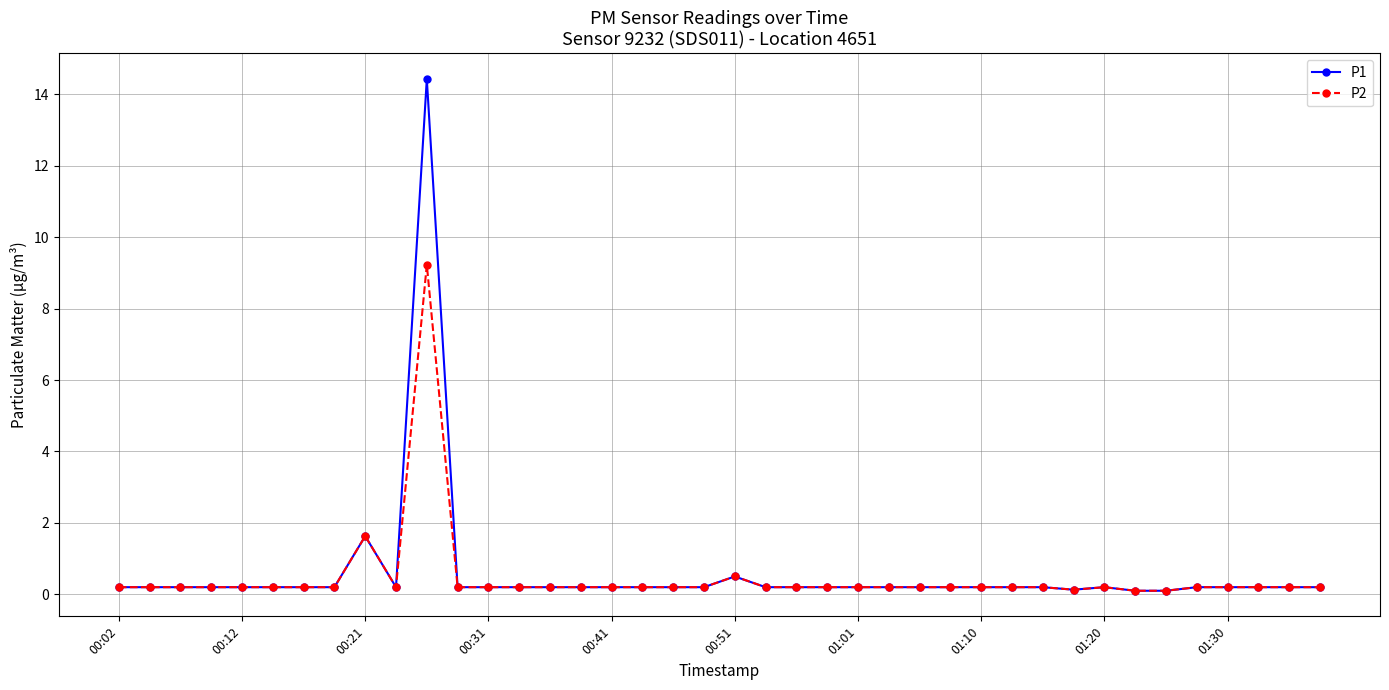

List the series in order of their peak value, highest first.

P1, P2